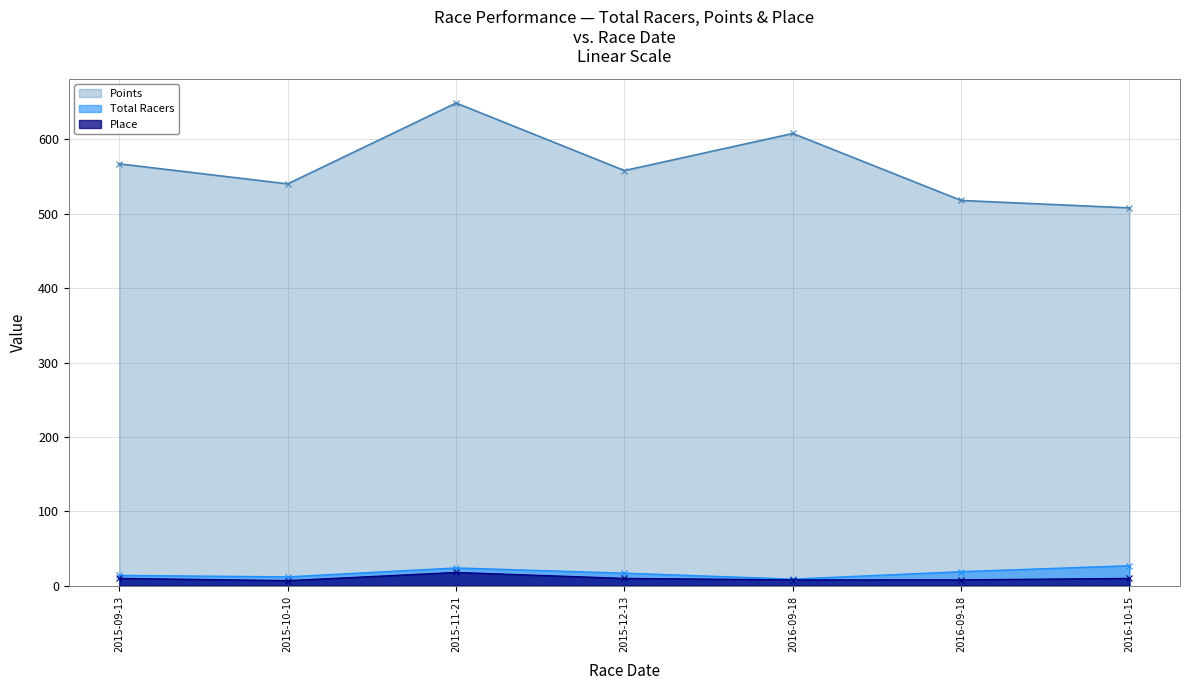

What is the sum of all Total Racers values?

122.0